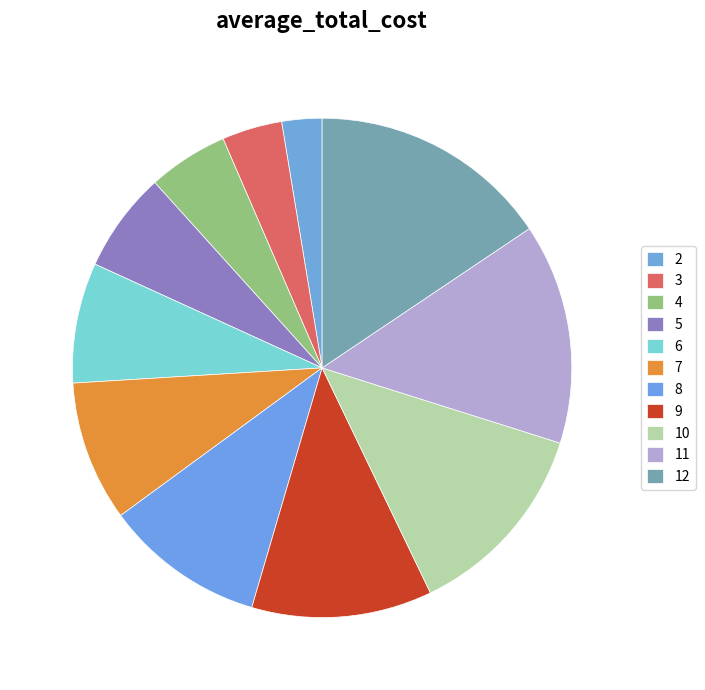

How much of the chart is everything except 3?

96.1%